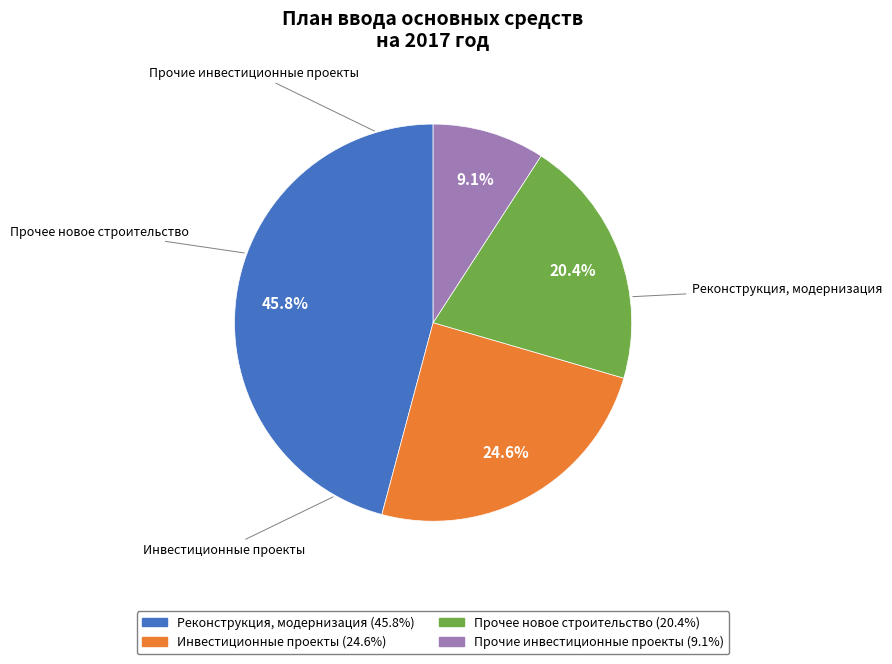

Is there a majority slice in this chart?

No